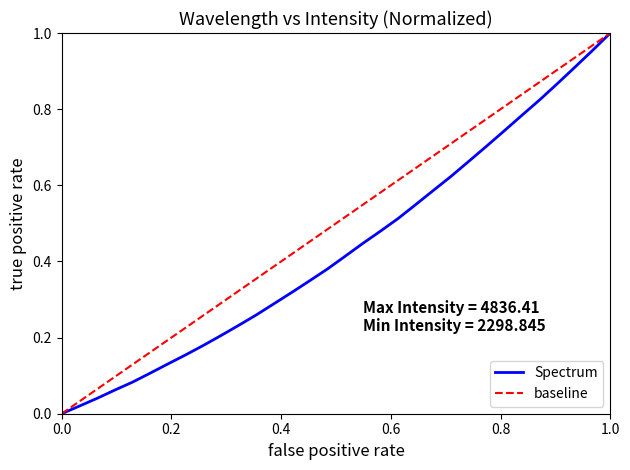

Which has a higher value, 218.6332 or 221.8812?

221.8812